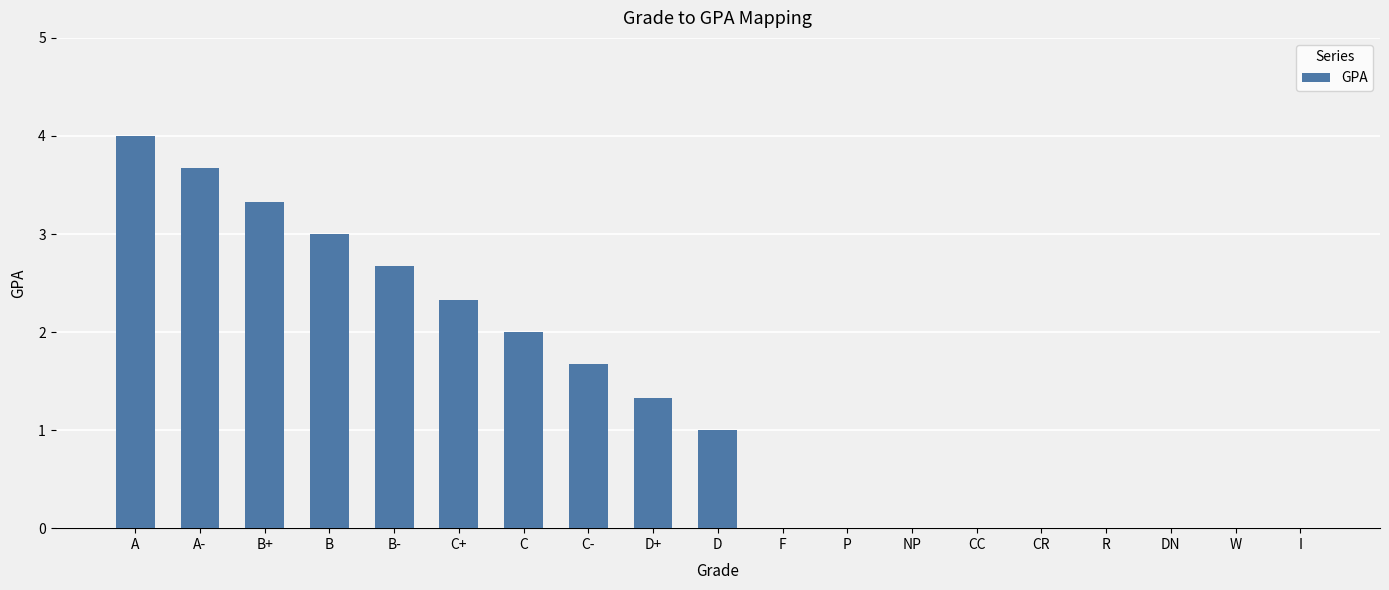

What is the greatest value displayed?

4.0